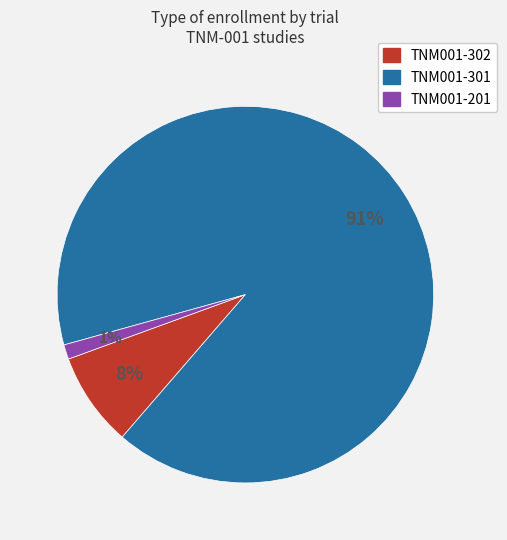

Is the sum of TNM001-302 and TNM001-301 greater than half?

Yes